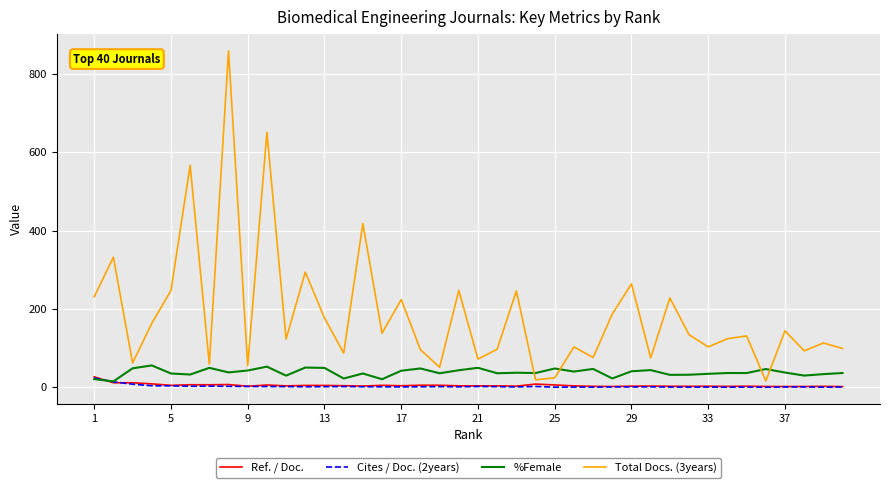

True or false: %Female and Total Docs. (3years) intersect in this chart.

True